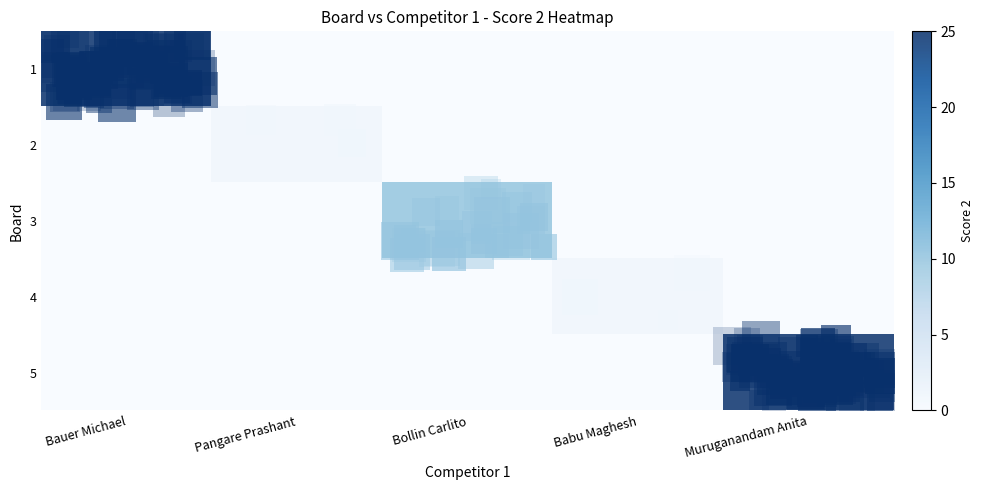

Count the number of categories in the chart.

5